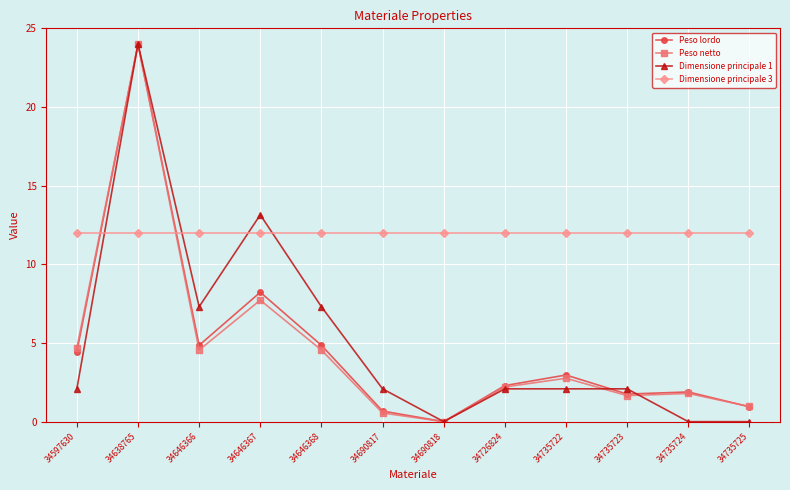

Which series has the largest total across all categories?

Dimensione principale 3